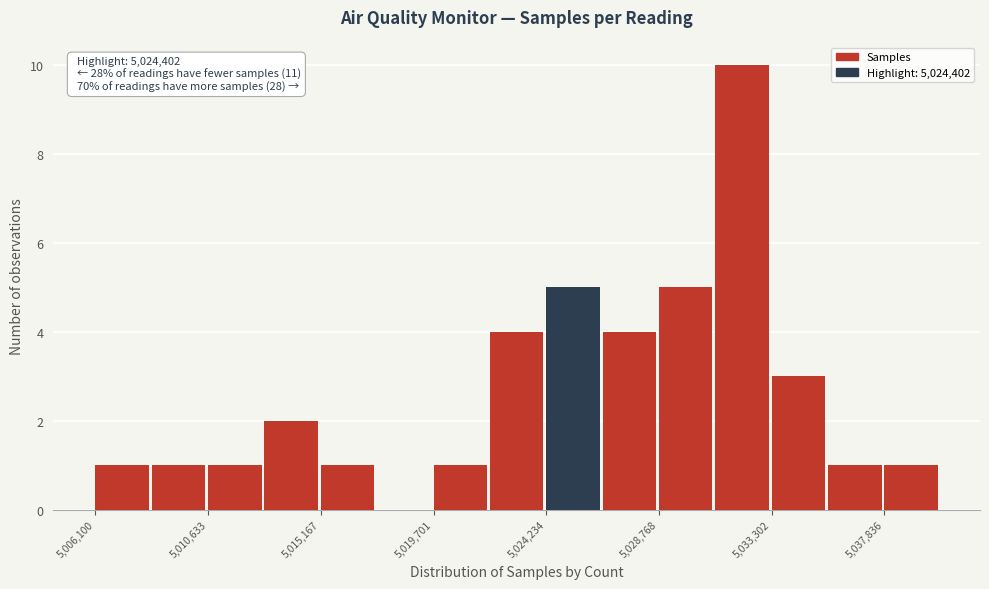

Over which range of the x-axis is the bar tallest?

5031000 to 5033500